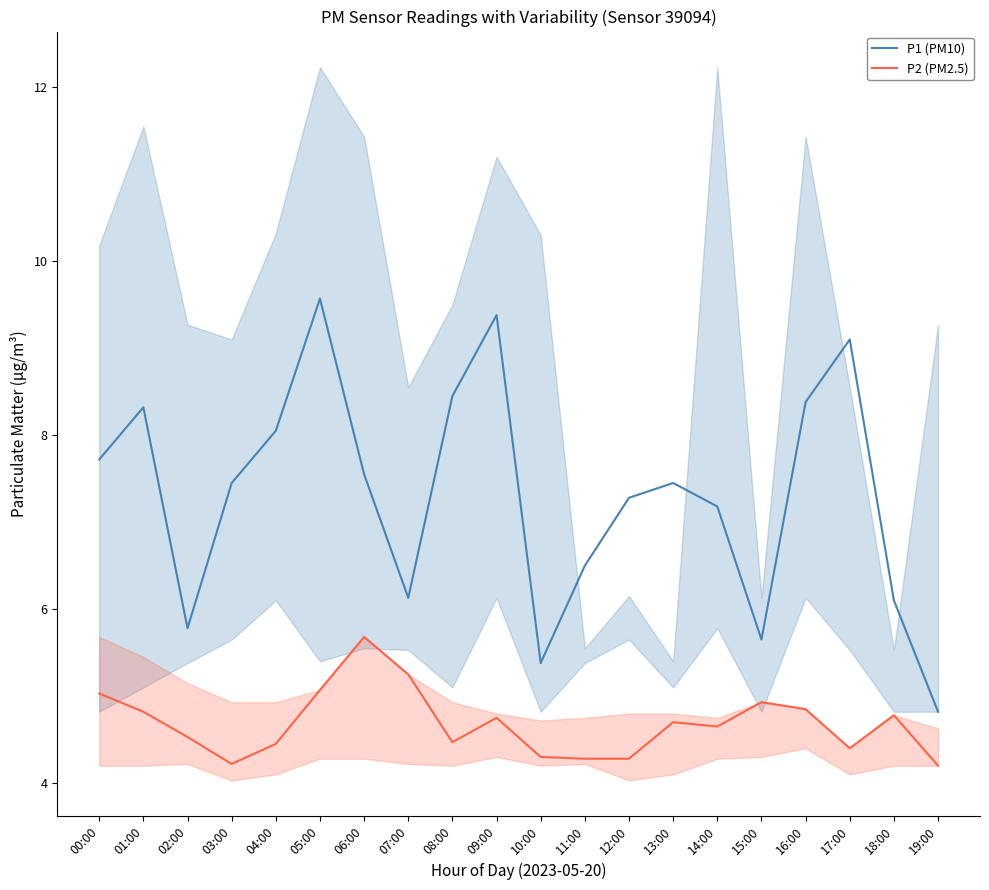

The P1 (PM10) series shows 7.5 at 06:00. True or false?

True